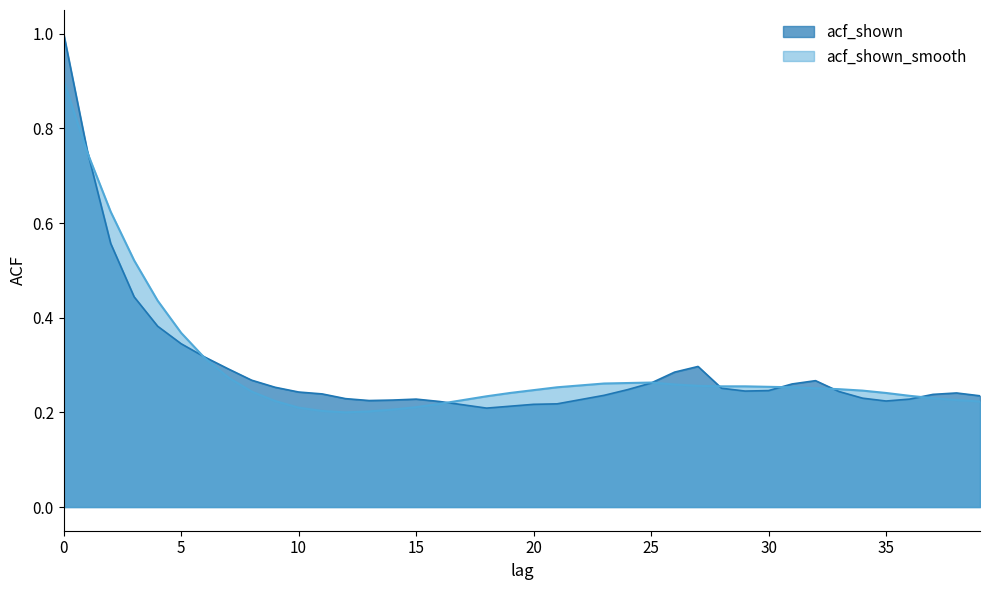

Which category has the lowest value across all series?

12